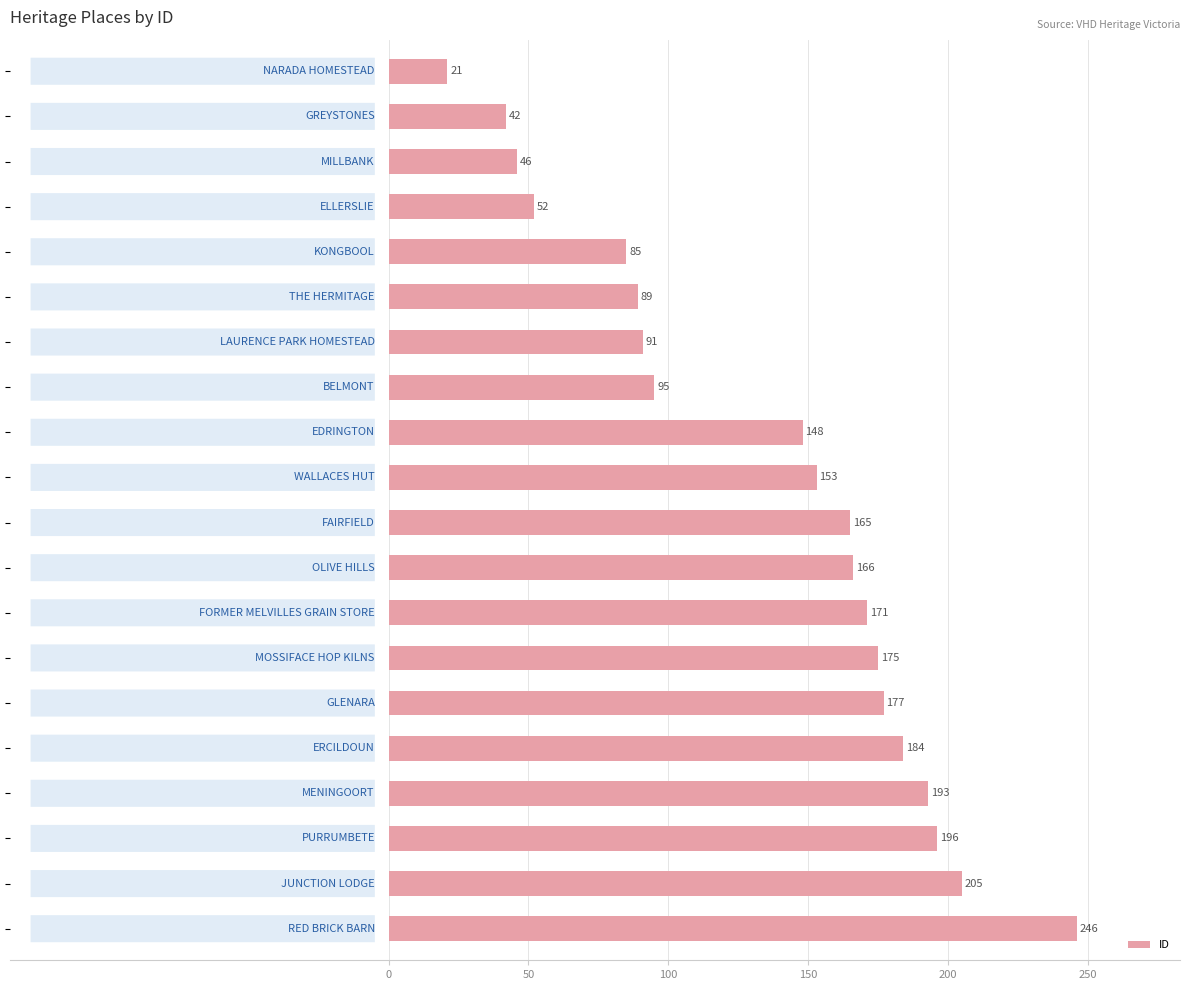

Does the chart contain any negative values?

No